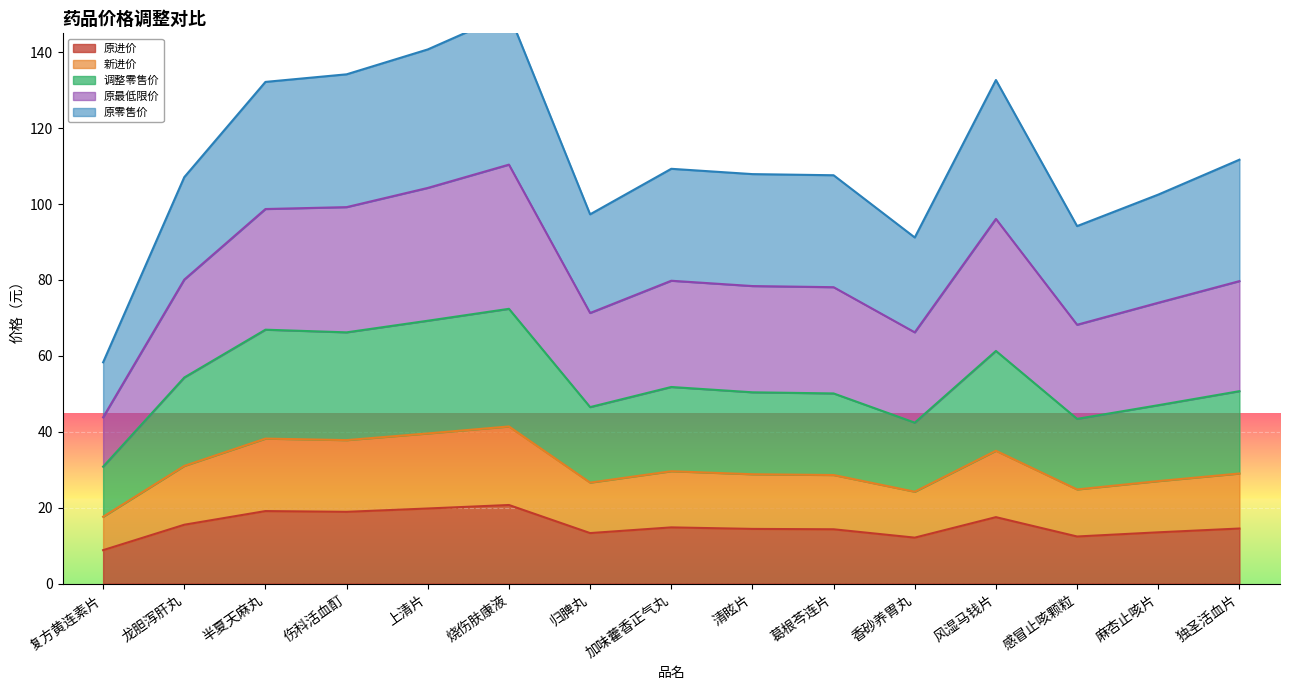

Is it true that 原进价 equals 13.5 at 麻杏止咳片?

True